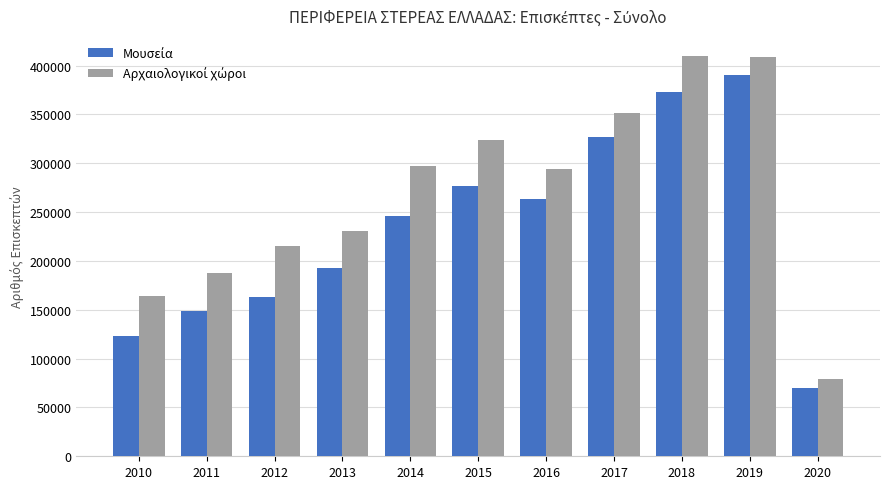

At how many categories does at least one series exceed 283259?

6